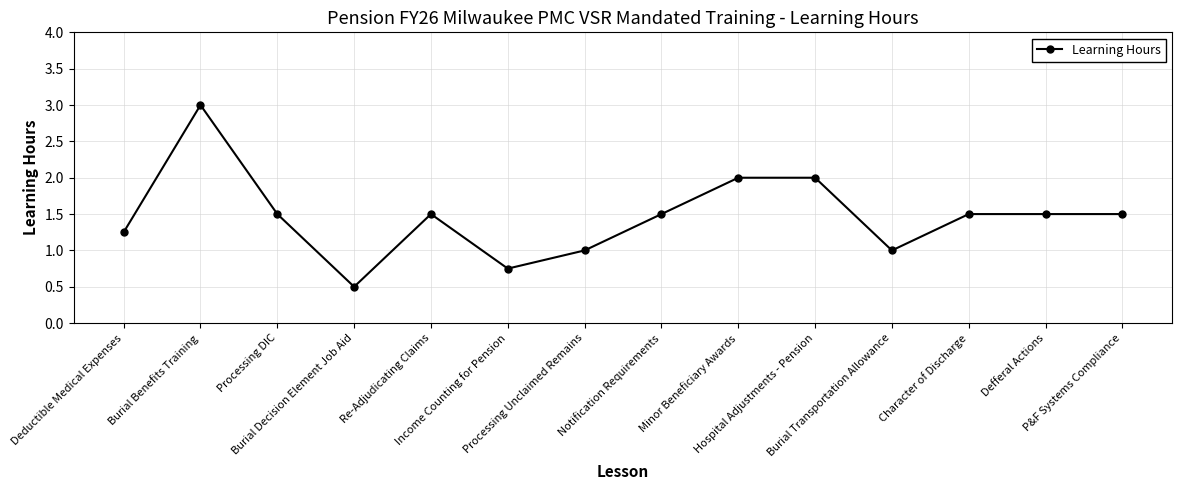

Approximately how many times larger is the value at Hospital Adjustments - Pension compared to Burial Benefits Training?

0.7